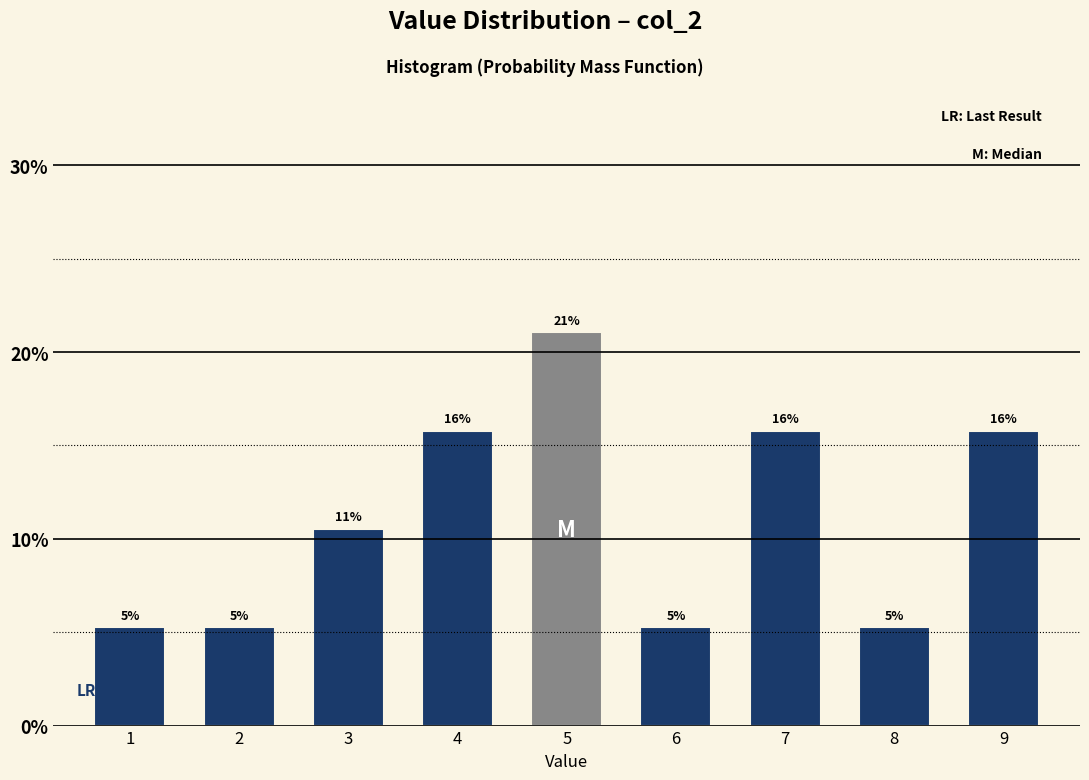

Does the chart contain any negative values?

No